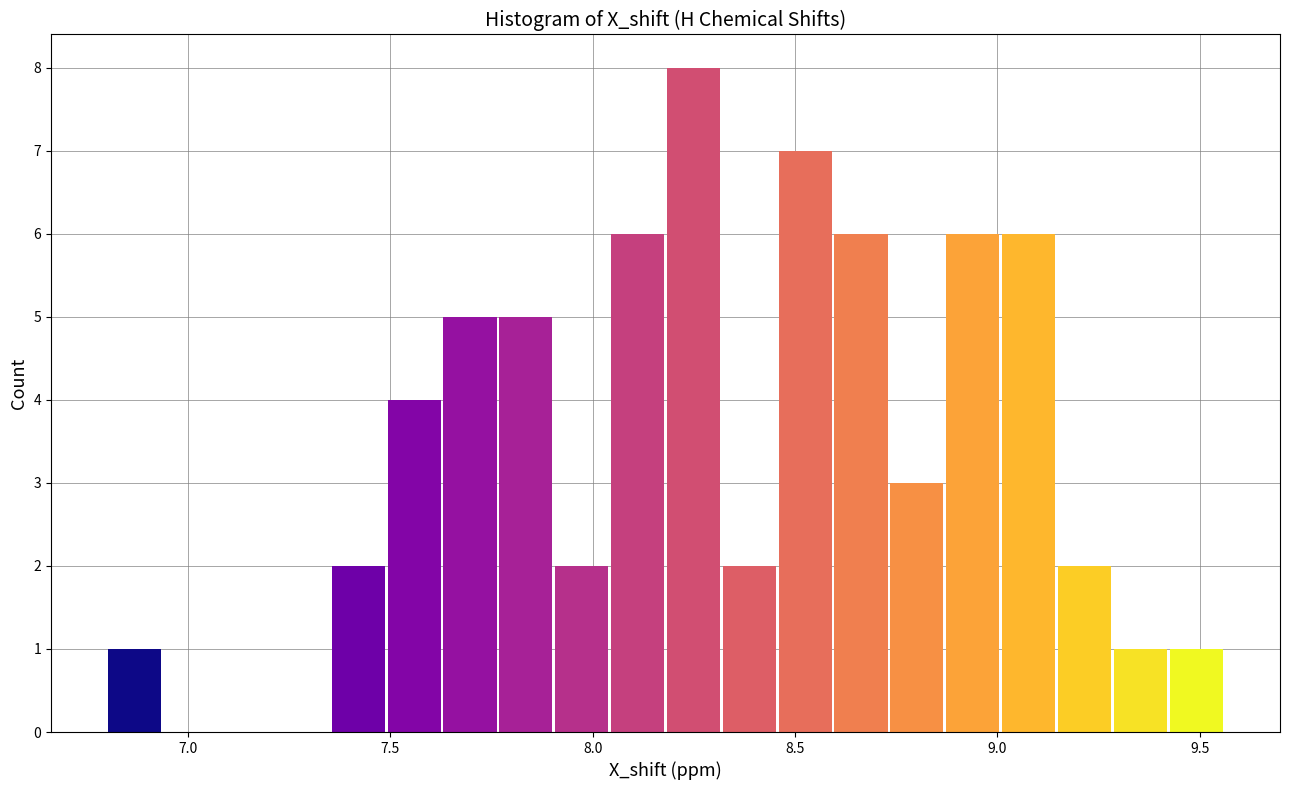

Read against the x-axis, roughly where is the centre of the tallest bar?

8.25